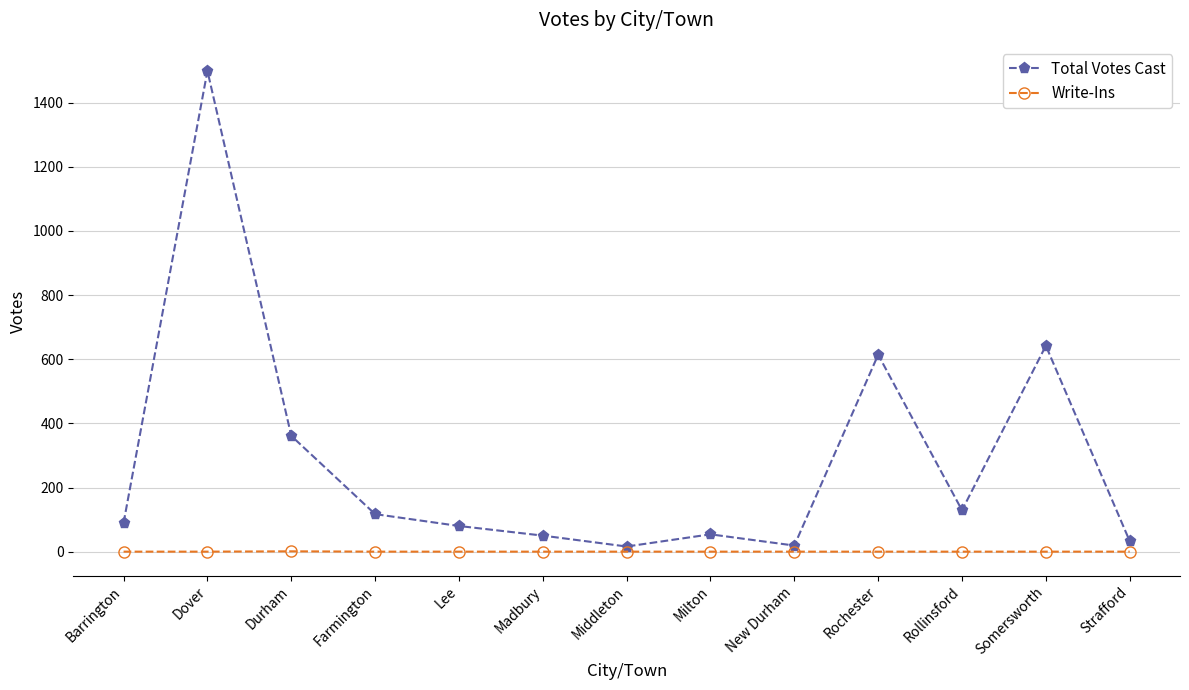

Which series has the largest total across all categories?

Total Votes Cast